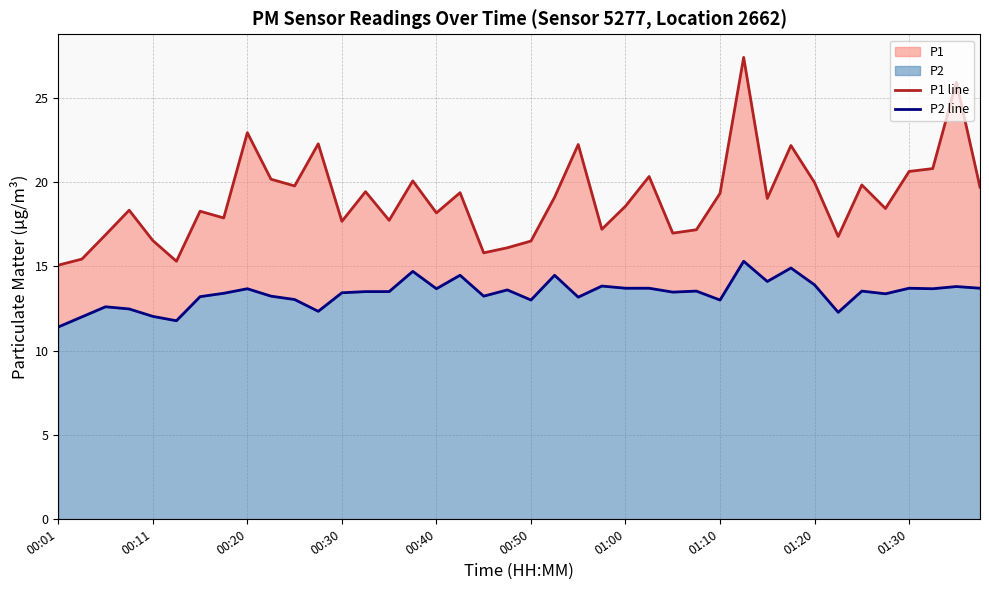

What is the difference between the maximum and minimum values in the P1 line series?

12.3